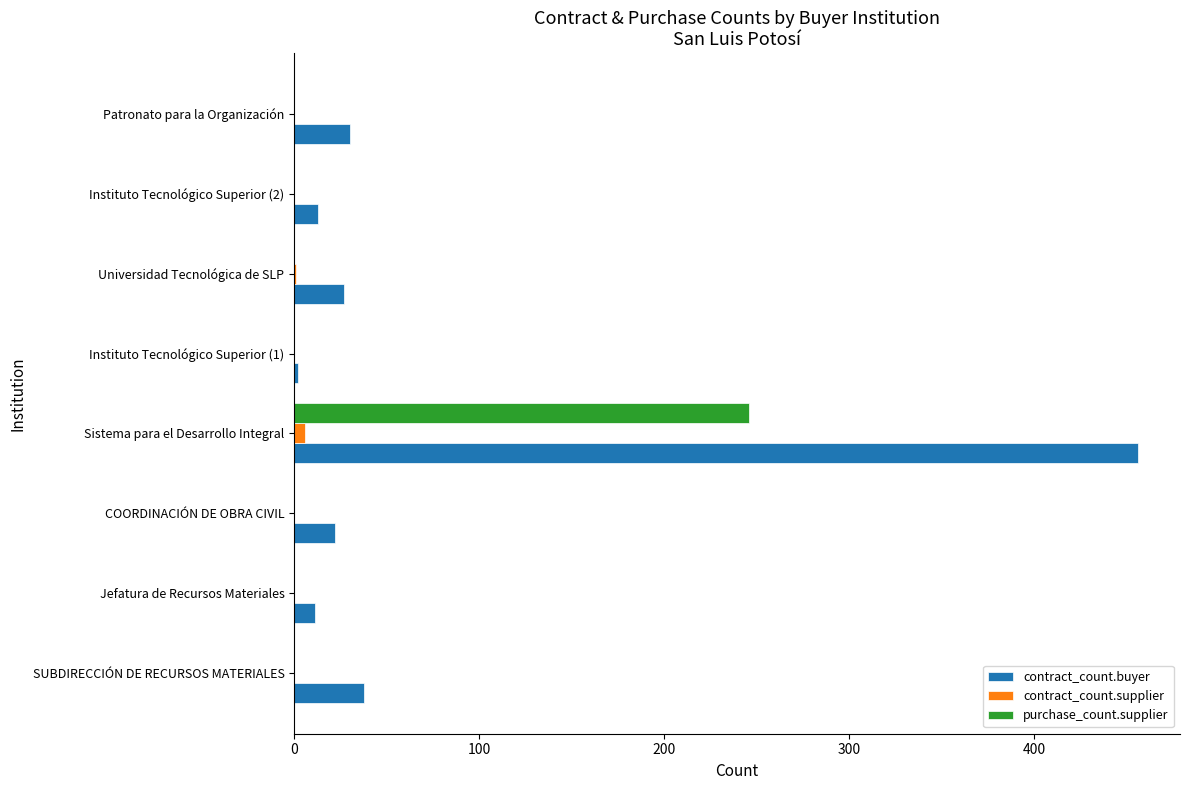

What is the average value of the contract_count.supplier series?

1